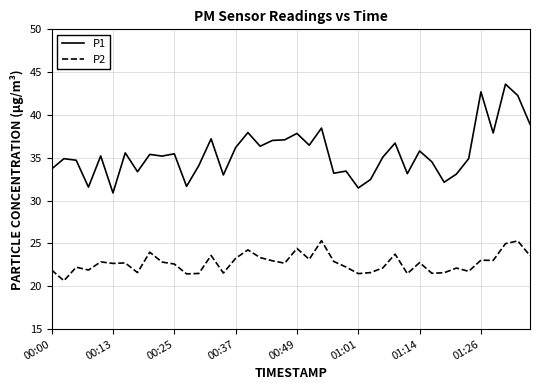

Which series has the largest range (max minus min)?

P1